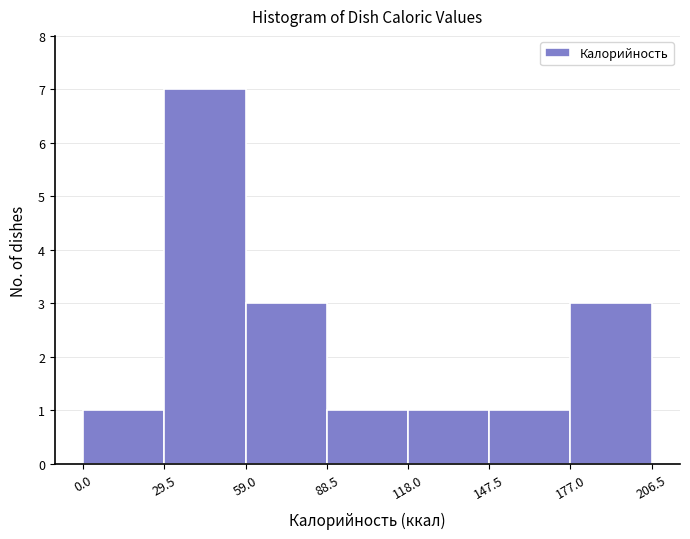

Reading left to right, list every bar in this chart as the range it spans on the x-axis followed by its height. The values are not printed on the chart, so give them approximately, as read against the axis.

0.0 to 29.5: 1
29.5 to 59.0: 7
59.0 to 88.5: 3
88.5 to 118.0: 1
118.0 to 147.5: 1
147.5 to 177.0: 1
177.0 to 206.5: 3